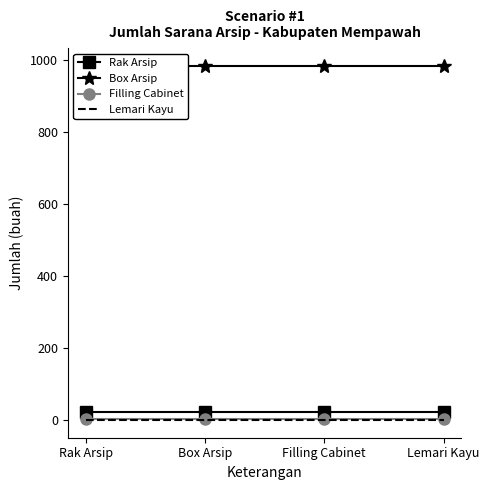

Between Filling Cabinet and Box Arsip, which is larger?

Filling Cabinet